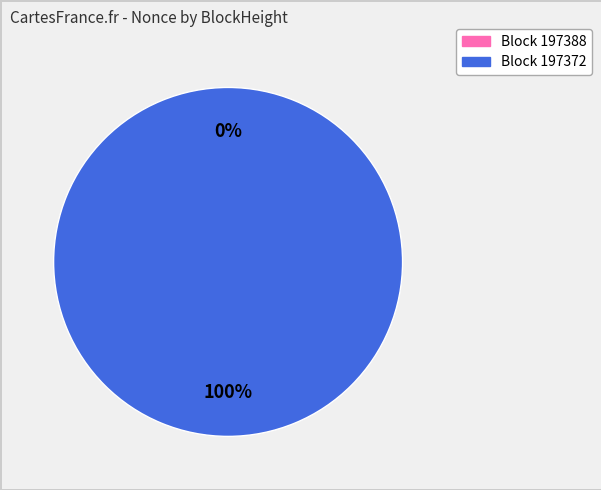

Rank the categories by value from lowest to highest.

197388, 197372